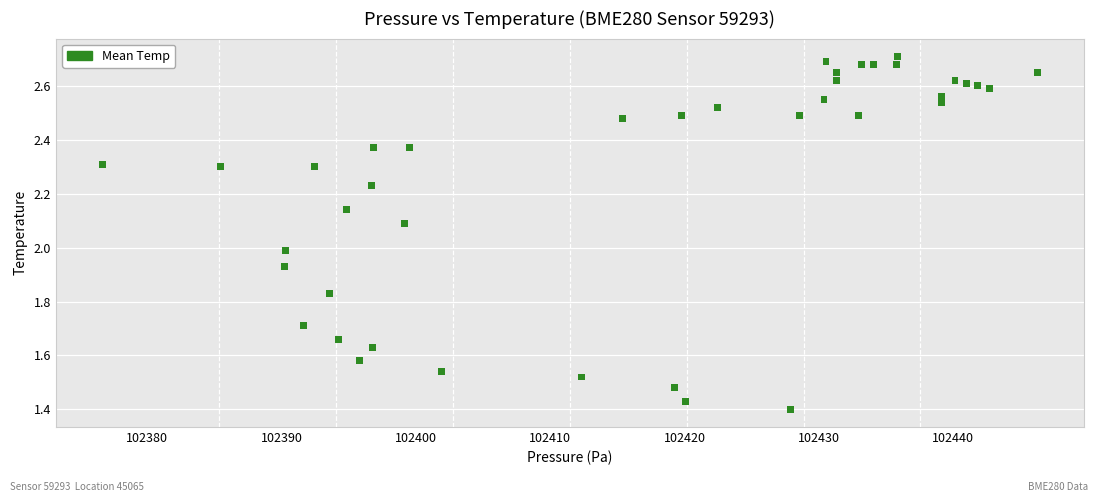

What is the range of Y values (max minus min)?

1.3